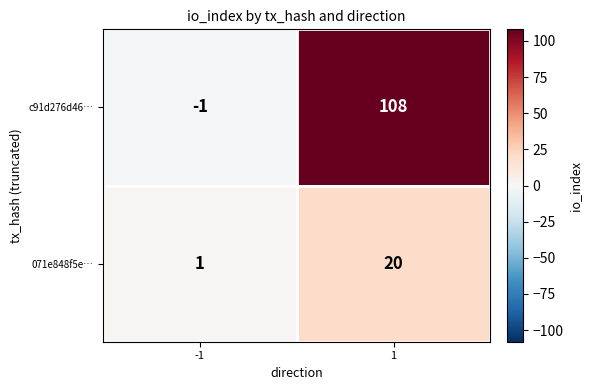

What is the maximum value for c91d276d46…?

108